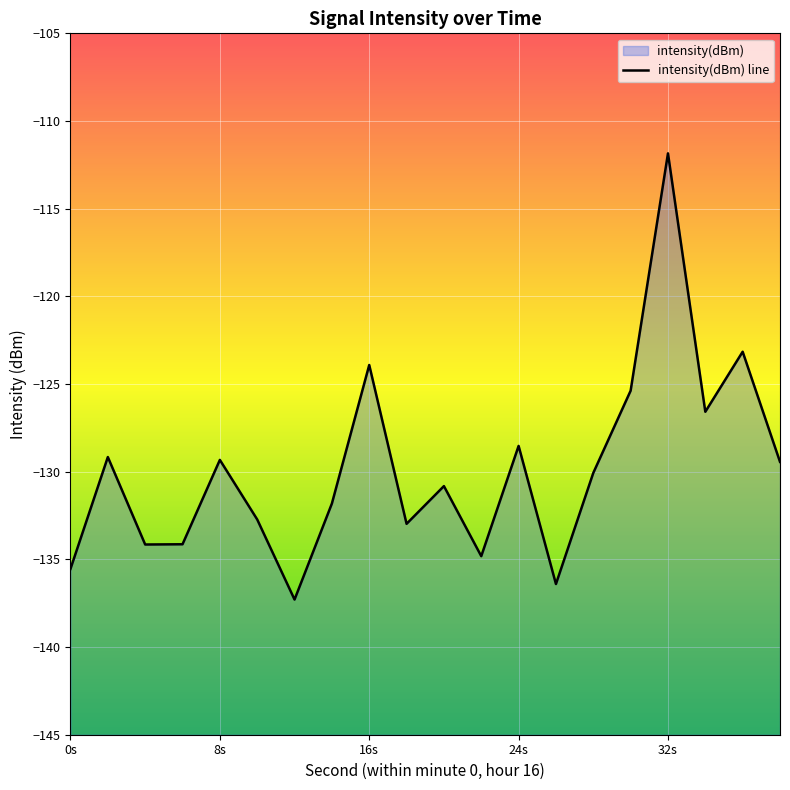

What is the value of the 14th point from the left?

-136.4